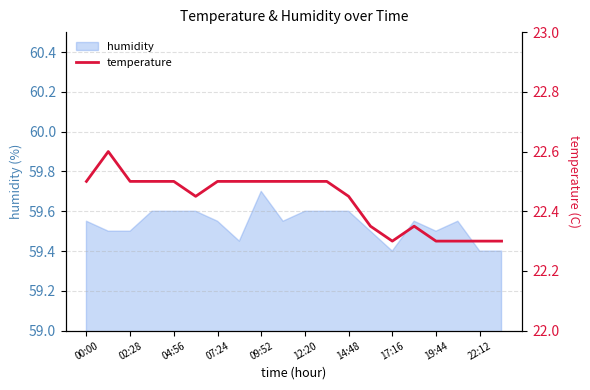

Which category has the highest value in the humidity series?

09:52